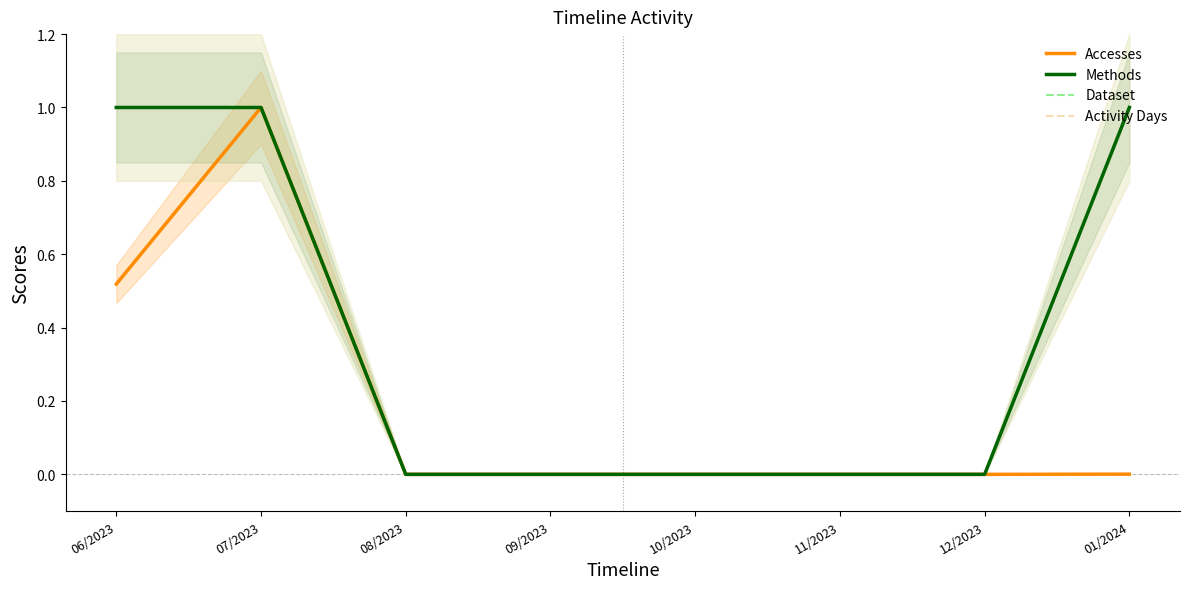

The Methods series shows 0.0 at 09/2023. True or false?

True